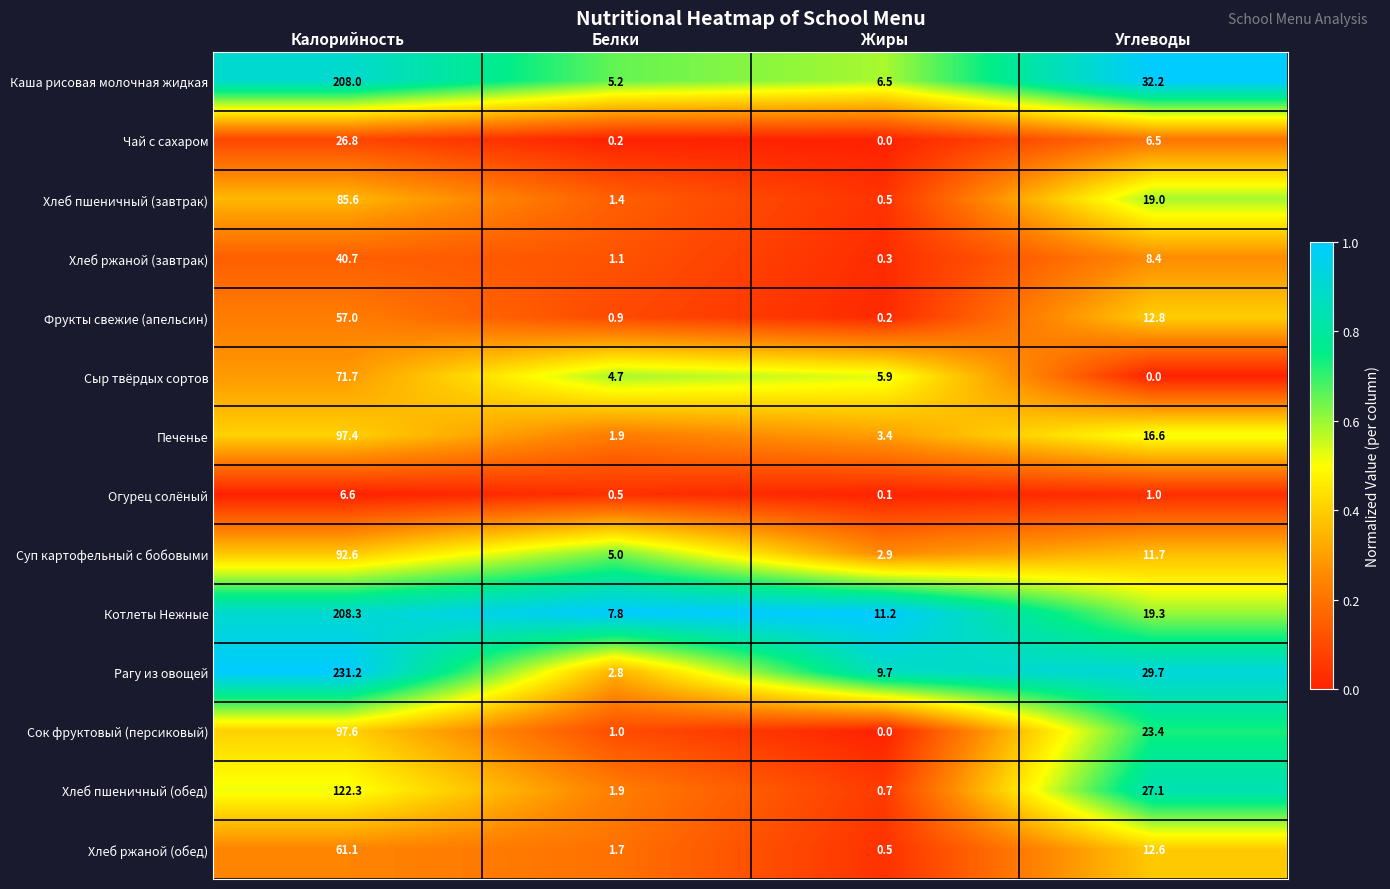

The value of Сок фруктовый (персиковый) at Углеводы is 23.4. True or false?

True